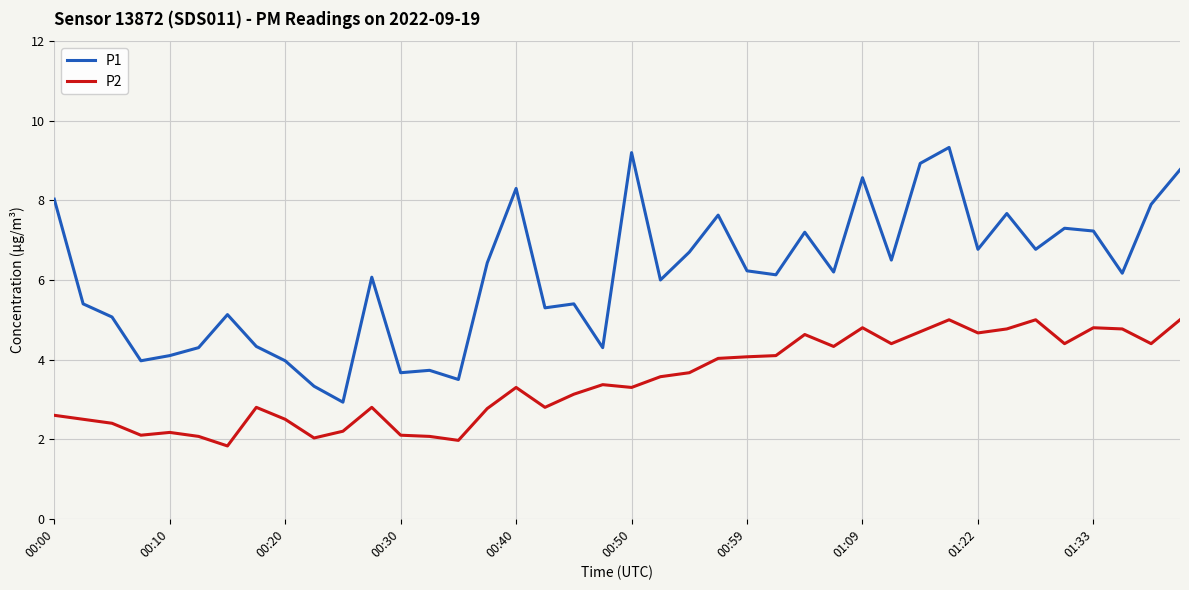

What are all the series names shown in the legend?

P1, P2